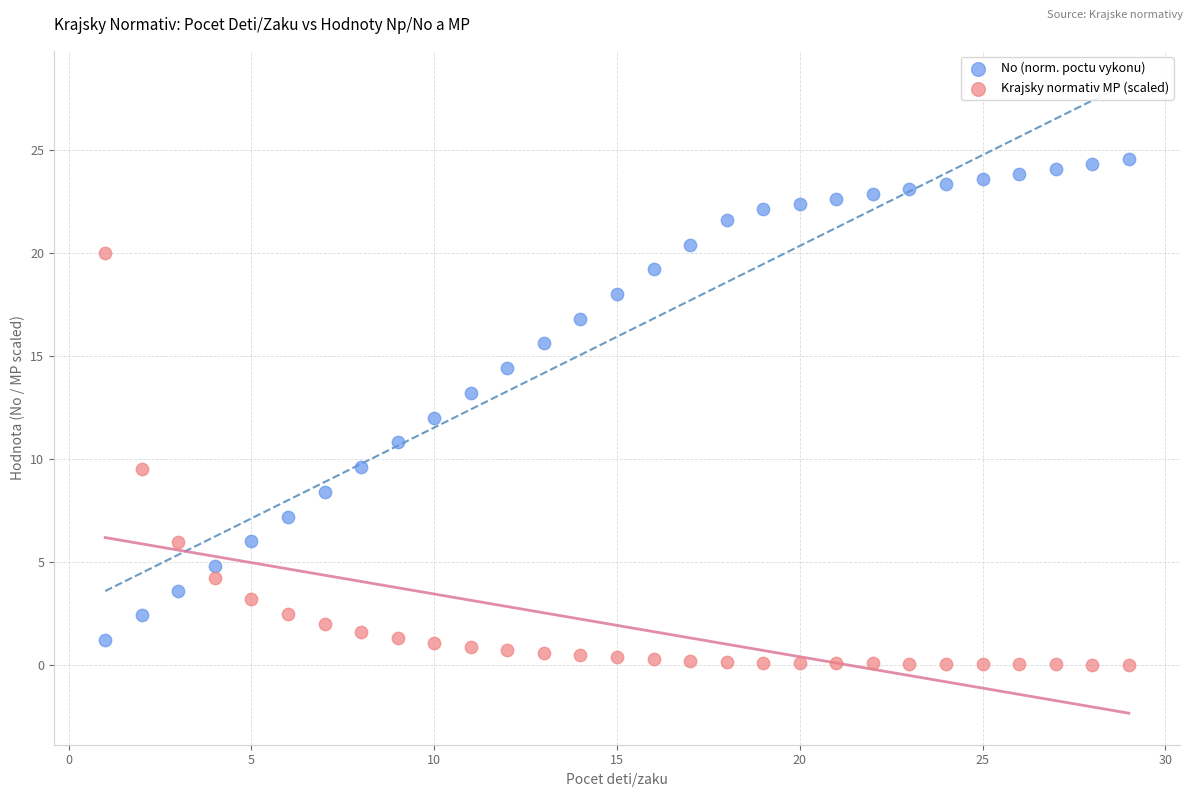

Across all data points, what is the range of X values (max minus min)?

28.0